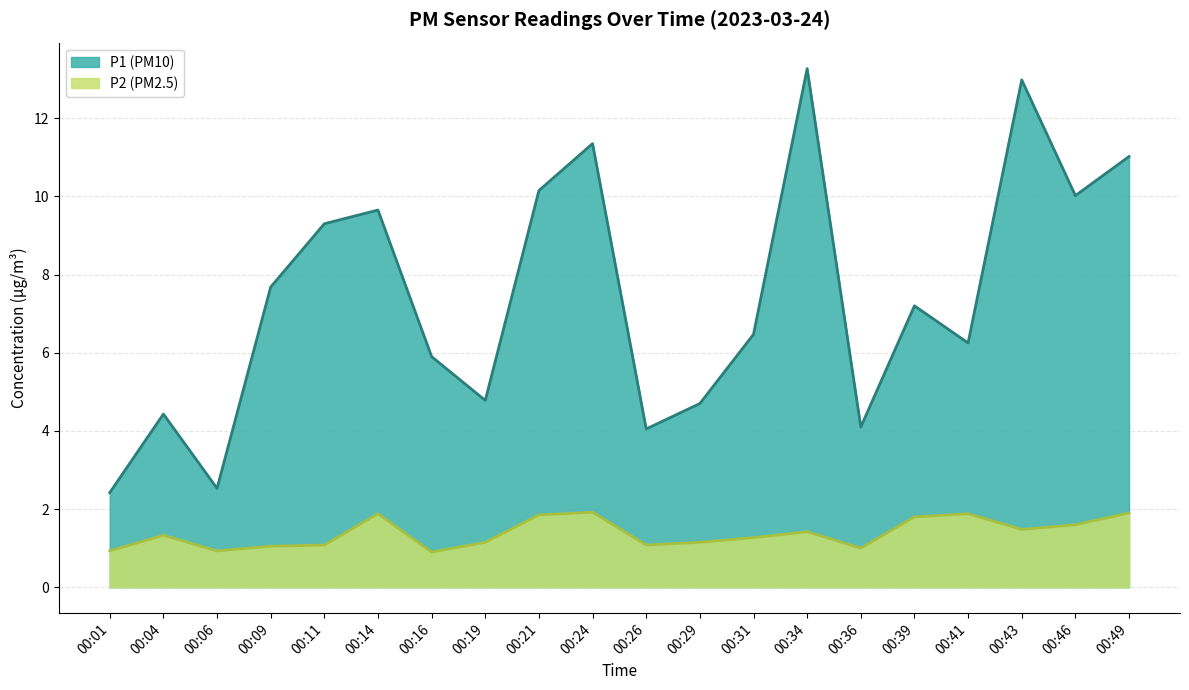

Rank the series by their maximum value, from lowest to highest.

P2, P1